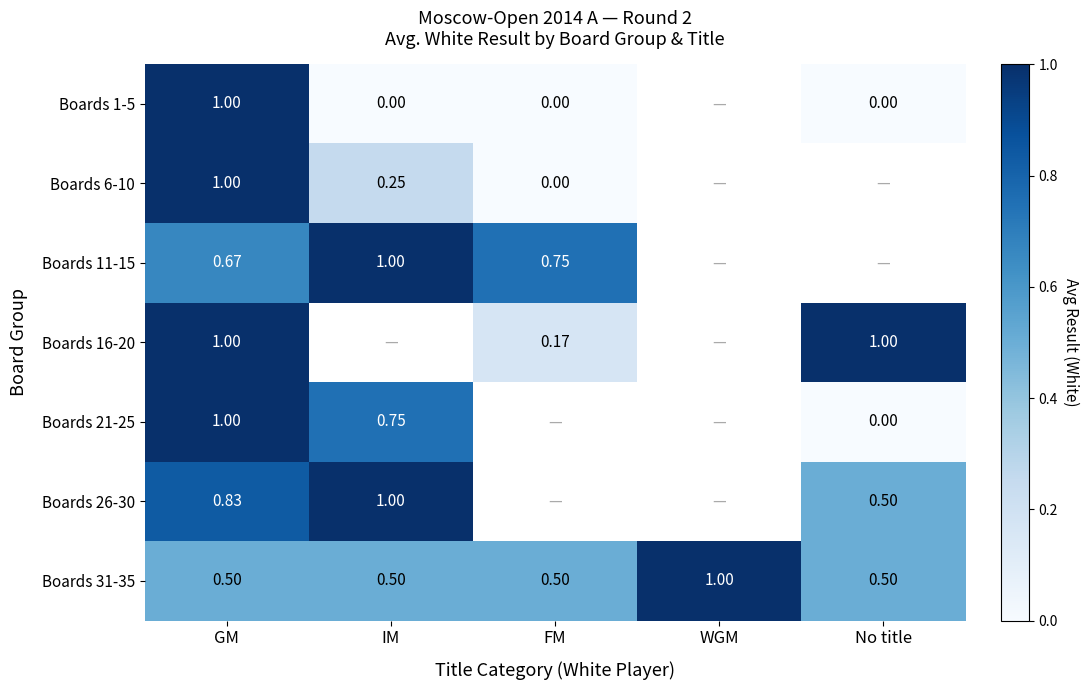

How many data points does each series have?

5